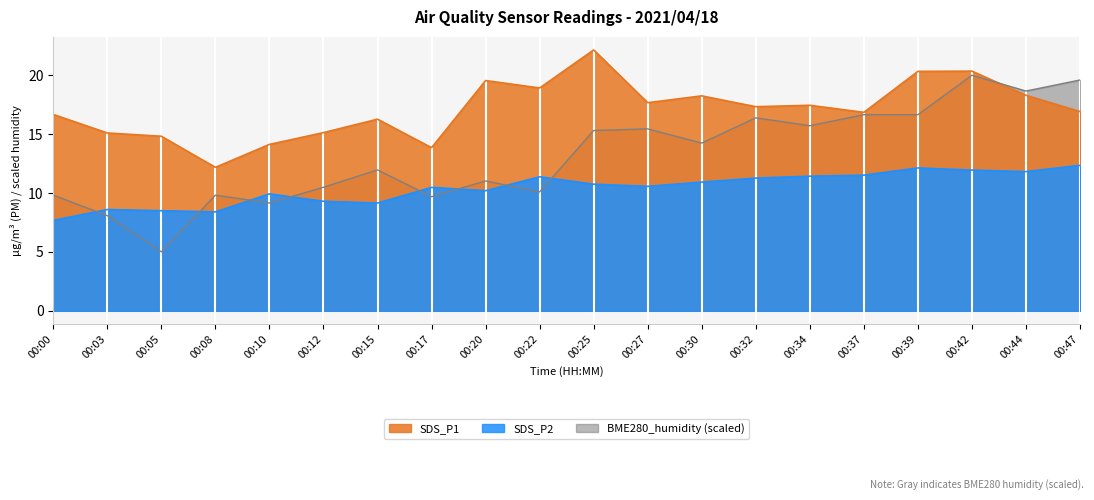

Which series has the largest total across all categories?

SDS_P1